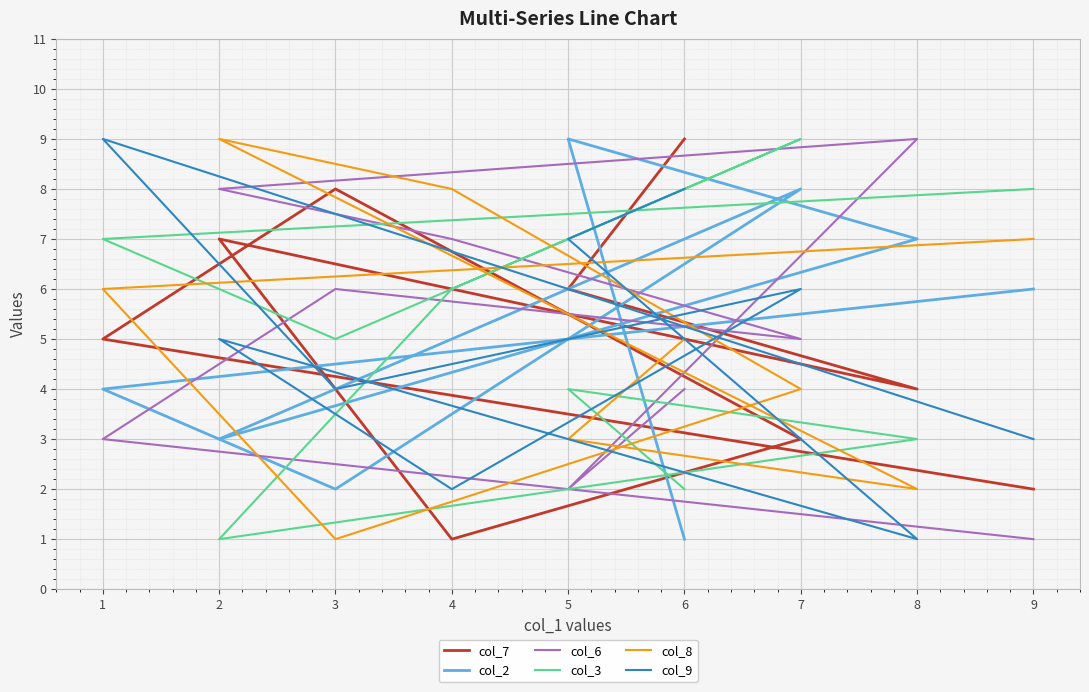

Between 5 and 3, which is larger?

3